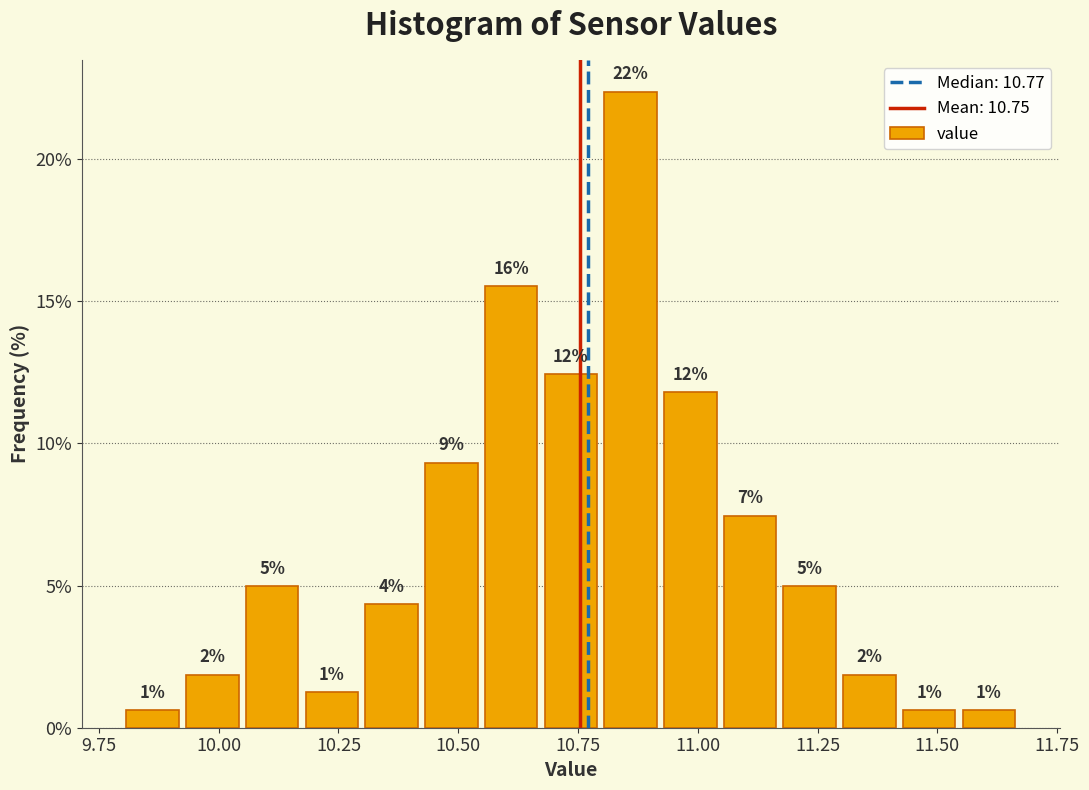

Around what value on the x-axis is the tallest bar? Give the approximate position of its centre, as read against the axis.

10.85